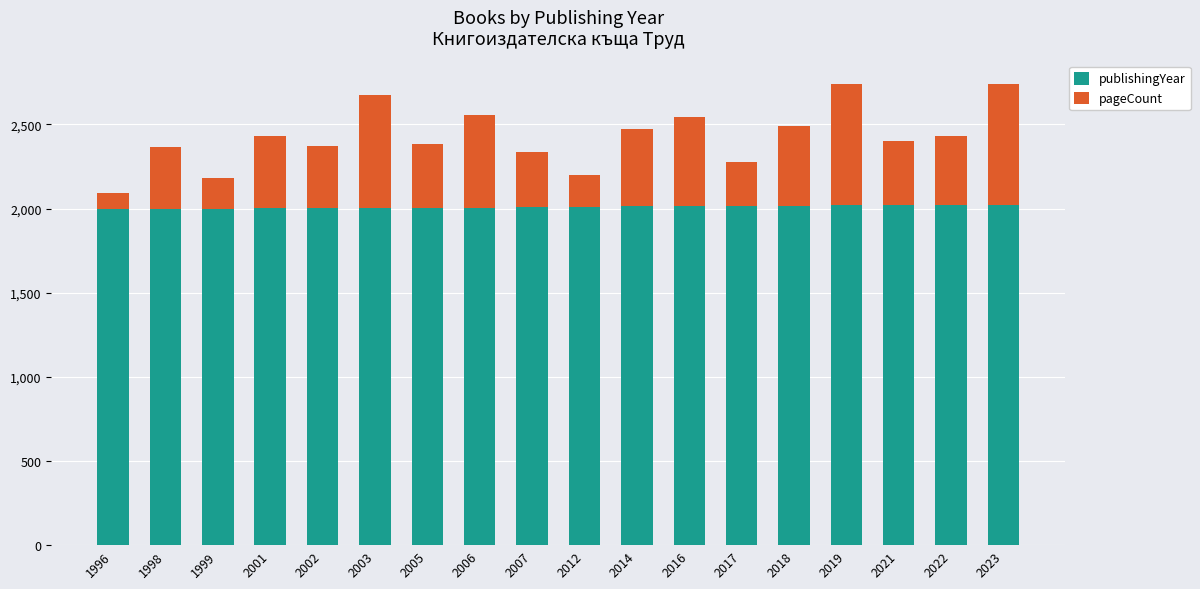

Does the chart contain stacked bars?

Yes